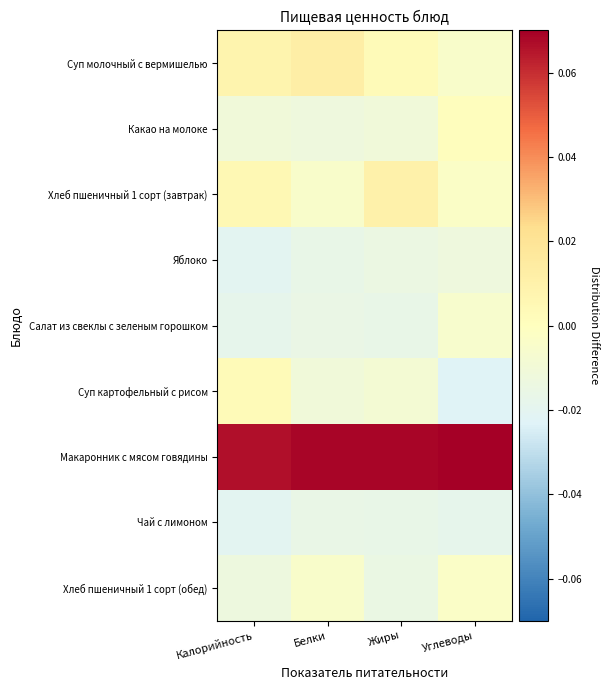

Reading left to right, extract all data points from this chart.

Суп молочный с вермишелью: Калорийность=0.0	Белки=0.0	Жиры=0.0	Углеводы=-0.0
Какао на молоке: Калорийность=-0.0	Белки=-0.0	Жиры=-0.0	Углеводы=0.0
Хлеб пшеничный 1 сорт (завтрак): Калорийность=0.0	Белки=-0.0	Жиры=0.0	Углеводы=-0.0
Яблоко: Калорийность=-0.0	Белки=-0.0	Жиры=-0.0	Углеводы=-0.0
Салат из свеклы с зеленым горошком: Калорийность=-0.0	Белки=-0.0	Жиры=-0.0	Углеводы=-0.0
Суп картофельный с рисом: Калорийность=0.0	Белки=-0.0	Жиры=-0.0	Углеводы=-0.0
Макаронник с мясом говядины: Калорийность=0.1	Белки=0.1	Жиры=0.1	Углеводы=0.1
Чай с лимоном: Калорийность=-0.0	Белки=-0.0	Жиры=-0.0	Углеводы=-0.0
Хлеб пшеничный 1 сорт (обед): Калорийность=-0.0	Белки=-0.0	Жиры=-0.0	Углеводы=-0.0